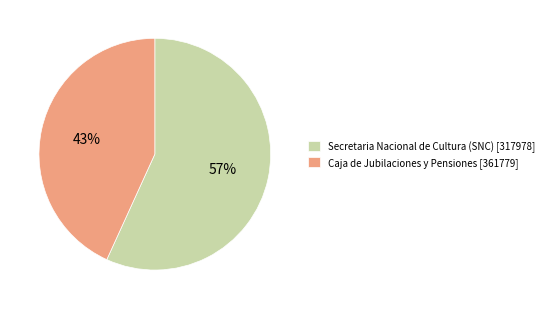

Is it true that Caja de Jubilaciones y Pensiones is 43% of the pie?

True